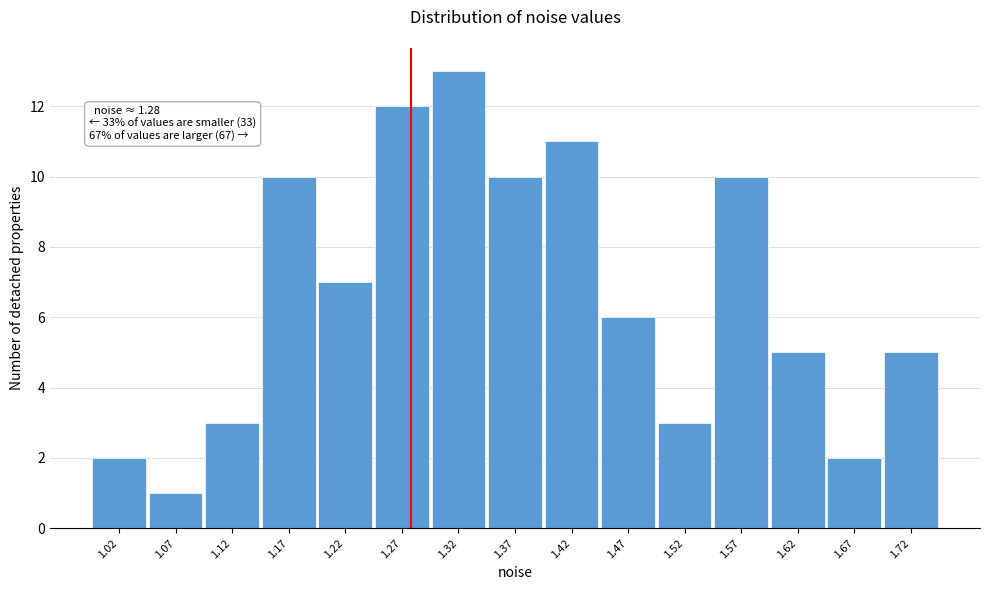

Over which range of the x-axis is the bar tallest?

1.30 to 1.35